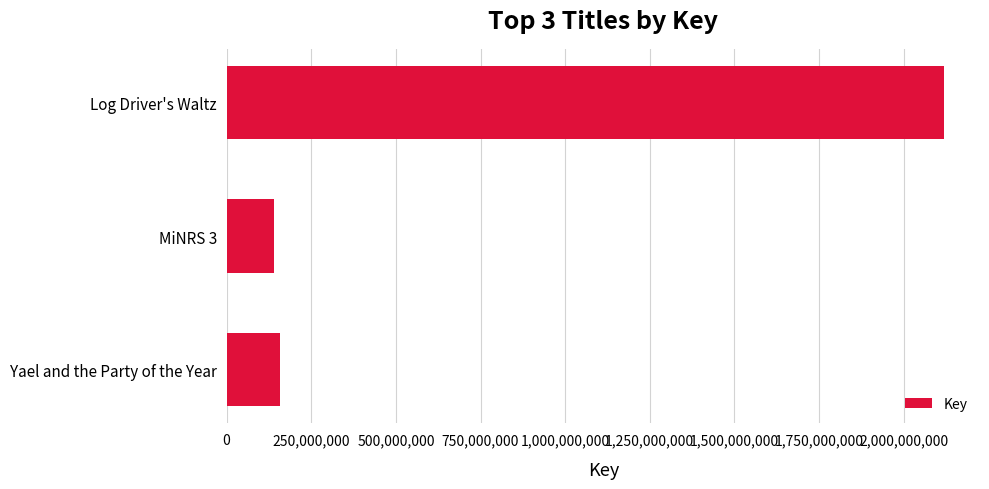

What is the sum of all values?

2417080221